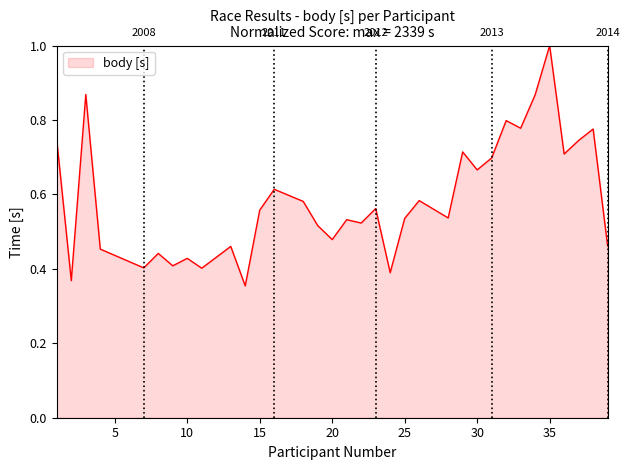

What is the greatest value displayed?

1.0